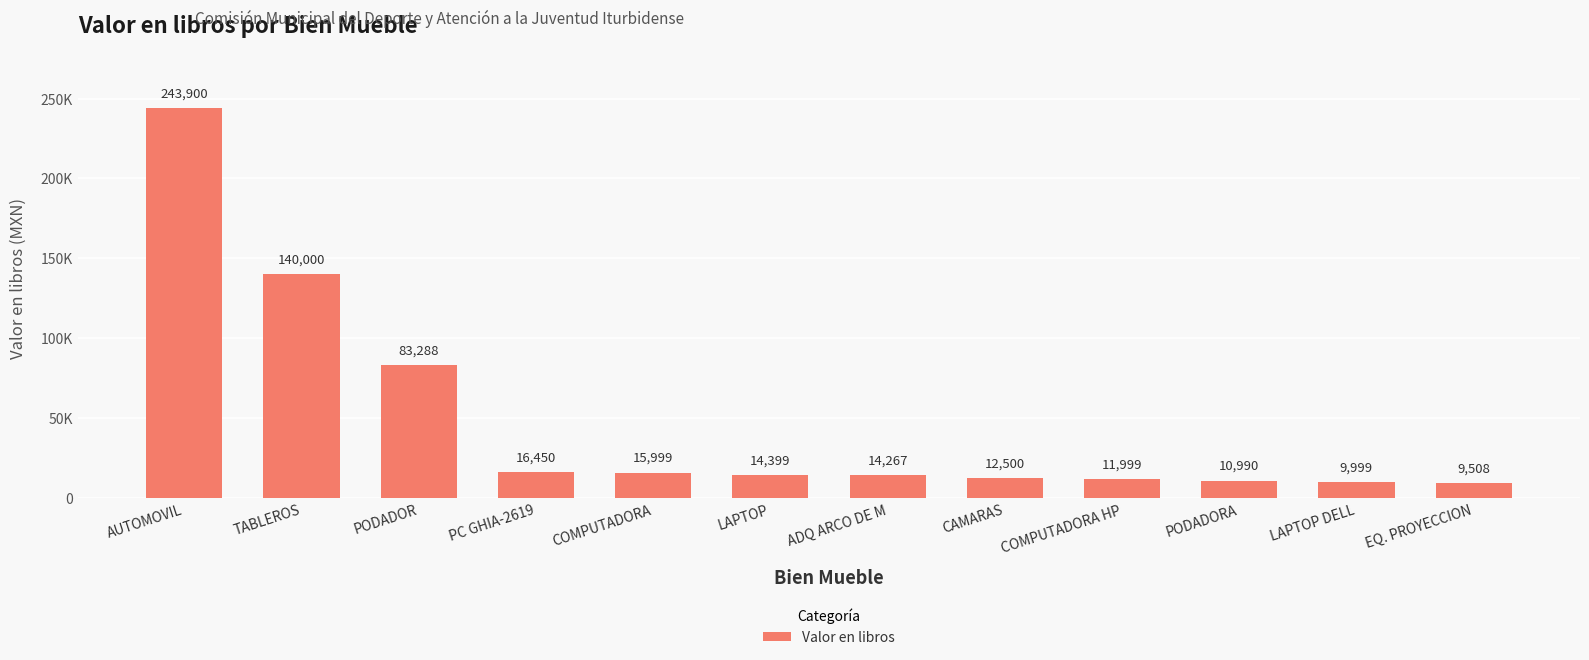

What is the change in value from LAPTOP to CAMARAS?

-1899.2